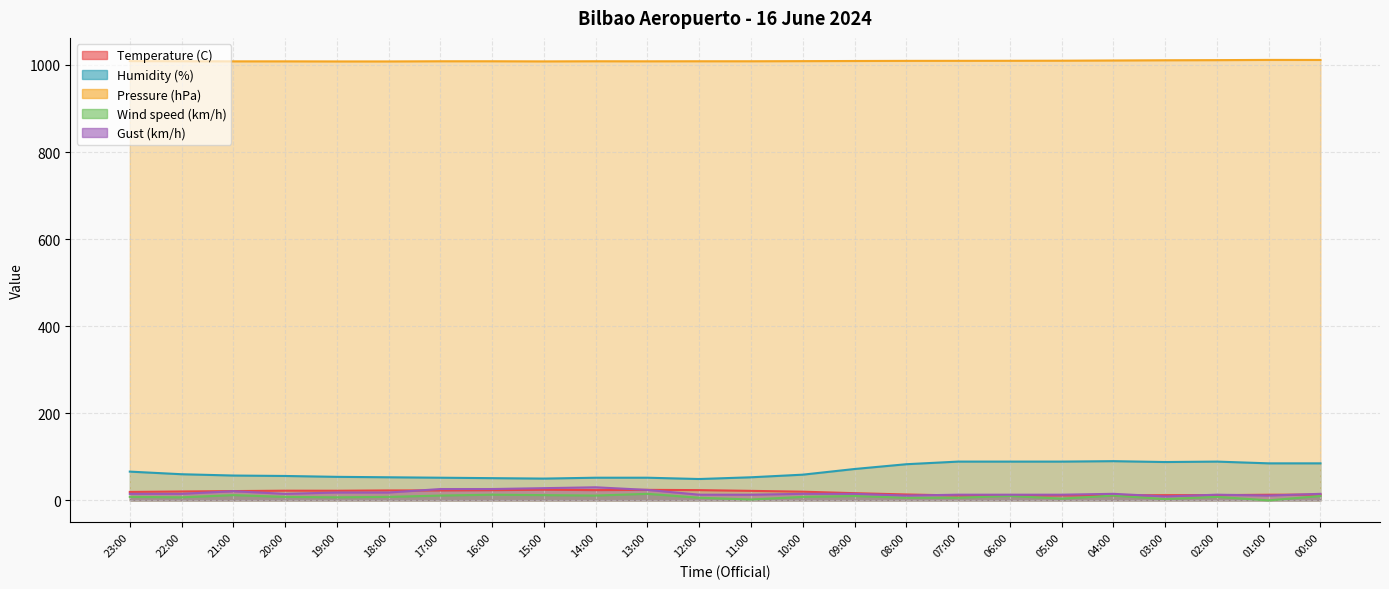

Between 23:00 and 13:00, which series saw the biggest shift?

Humidity (%)